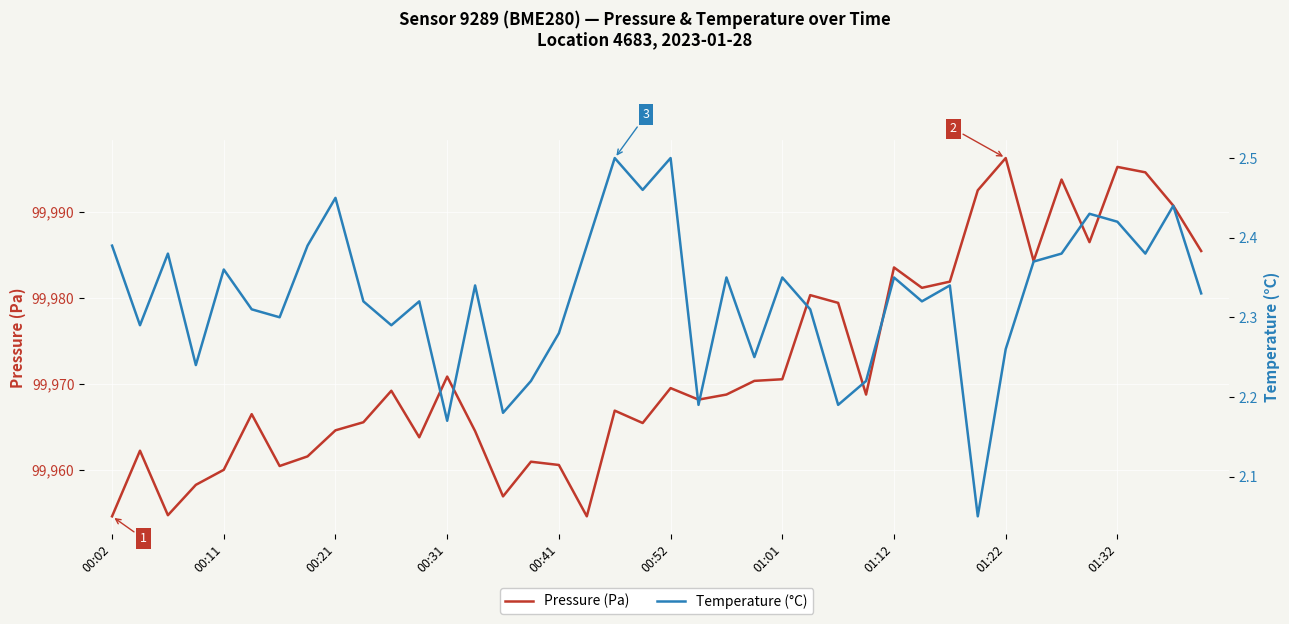

At how many categories does at least one series exceed 51088?

40